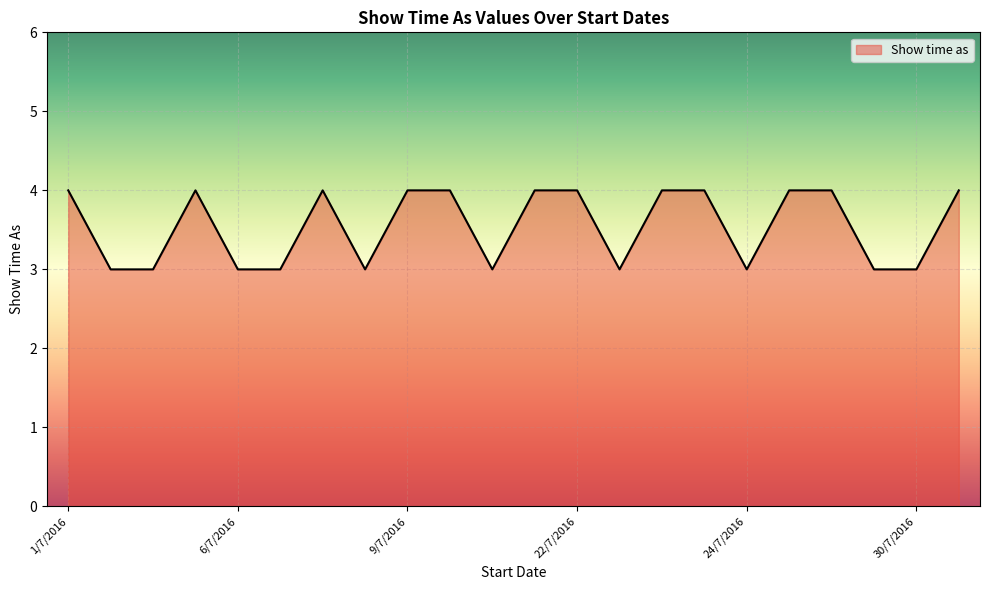

True or false: there are more than 0 points higher than both neighbors.

True